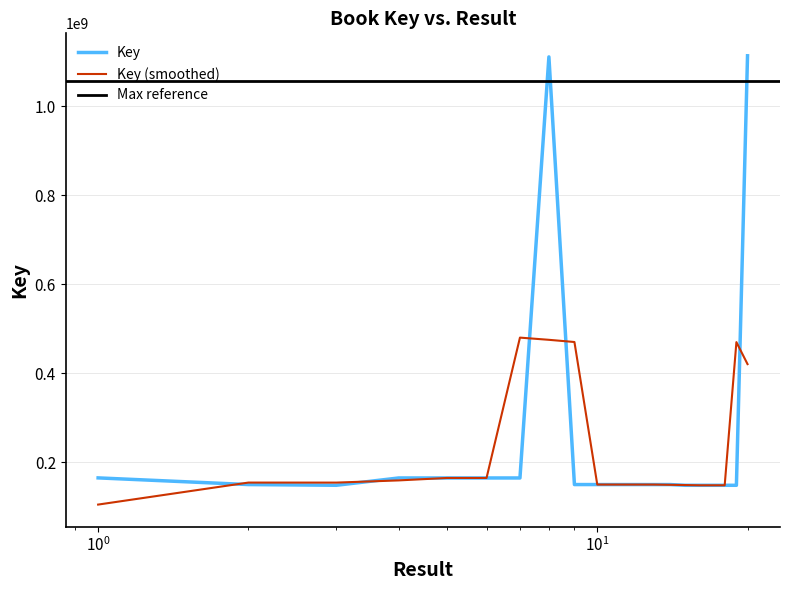

What is the maximum value for Key (smoothed)?

479940908.7